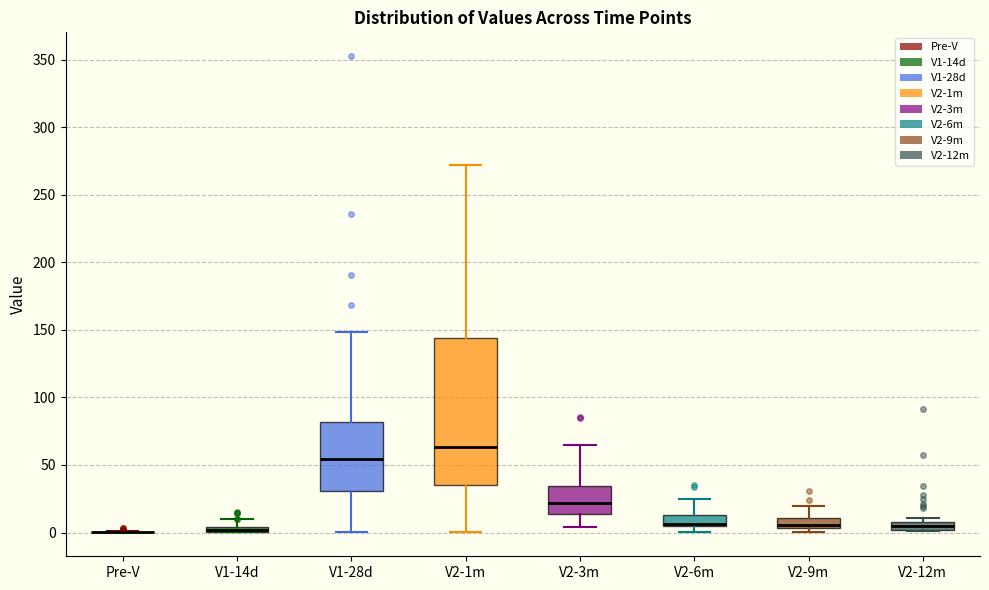

Comparing the boxes themselves (not the whiskers), which one is the tallest?

V2-1m